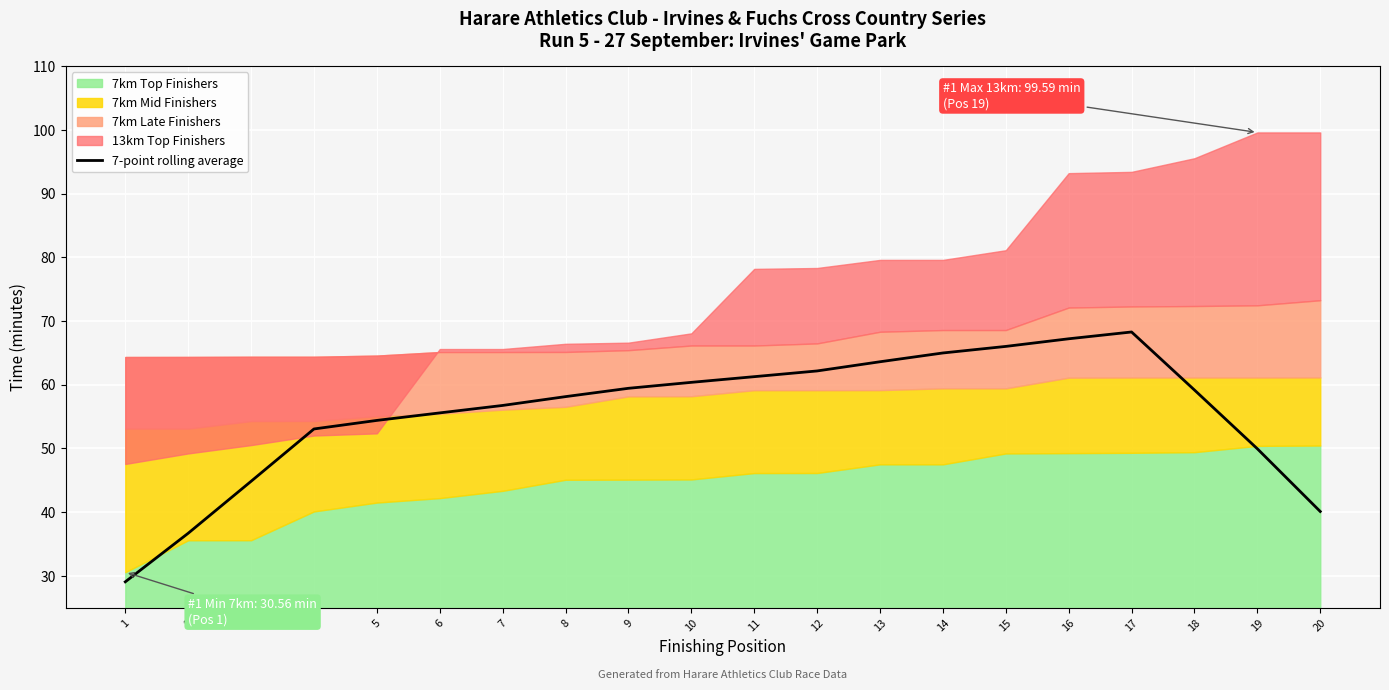

How many points are higher than both their immediate neighbors (excluding endpoints)?

1